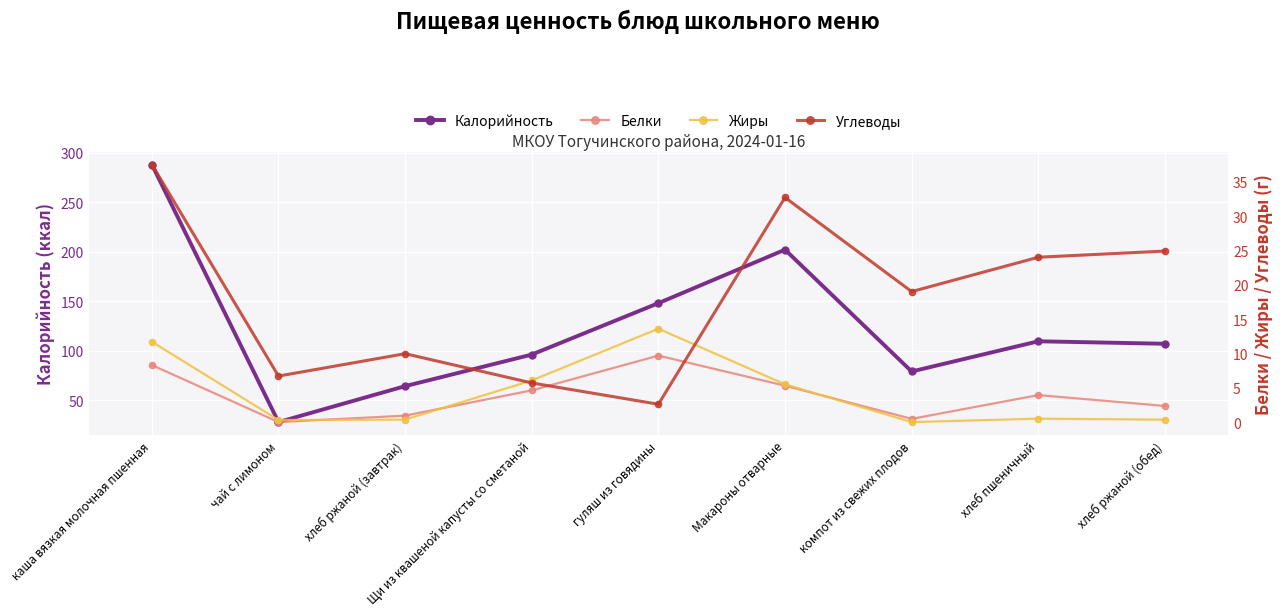

What is the label of the 6th point from the left?

Макароны отварные